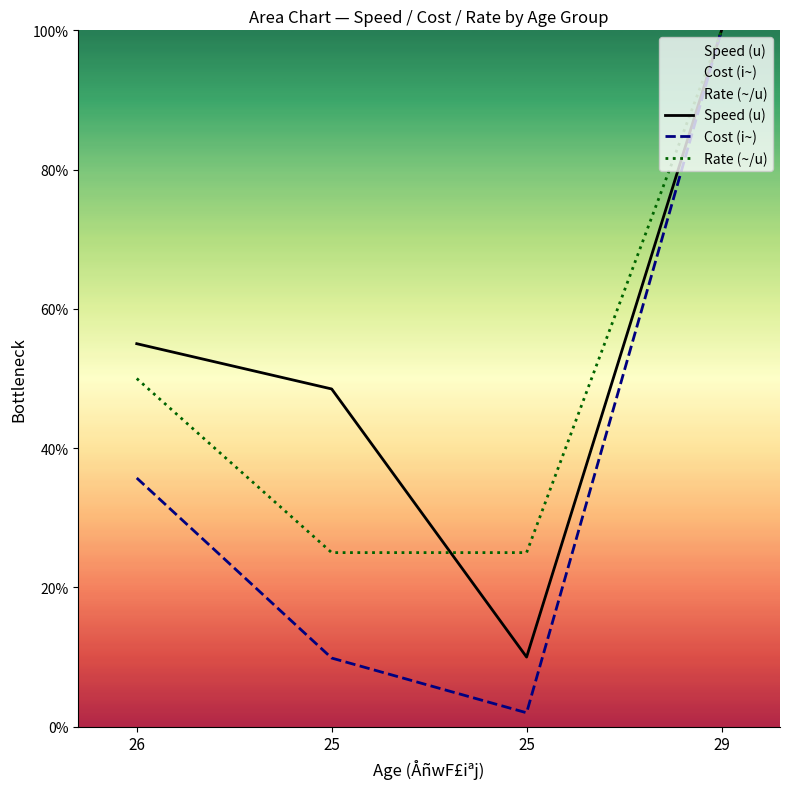

Reading left to right, transcribe all the data shown in this chart.

Speed (u): 55.0	48.5	10.0	100.0
Cost (i~): 35.7	9.9	2.0	100.0
Rate (~/u): 50.0	25.0	25.0	100.0